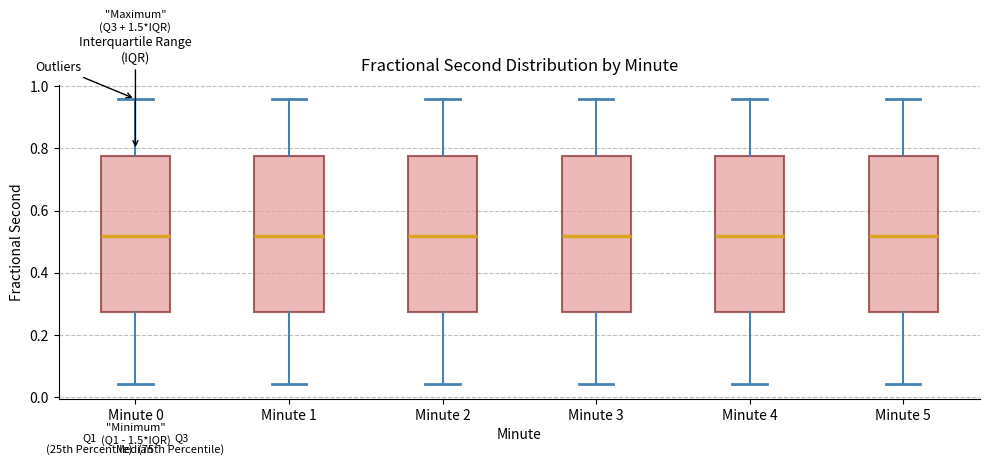

Reading left to right, read every box against the y-axis: the position of its median line, the range the box covers, and the ends of its whiskers. The values are not printed on the chart, so give them approximately, as read against the axis.

Minute 0: median 0.52, box 0.28 to 0.78, whiskers 0.04 to 0.96
Minute 1: median 0.52, box 0.28 to 0.78, whiskers 0.04 to 0.96
Minute 2: median 0.52, box 0.28 to 0.78, whiskers 0.04 to 0.96
Minute 3: median 0.52, box 0.28 to 0.78, whiskers 0.04 to 0.96
Minute 4: median 0.52, box 0.28 to 0.78, whiskers 0.04 to 0.96
Minute 5: median 0.52, box 0.28 to 0.78, whiskers 0.04 to 0.96